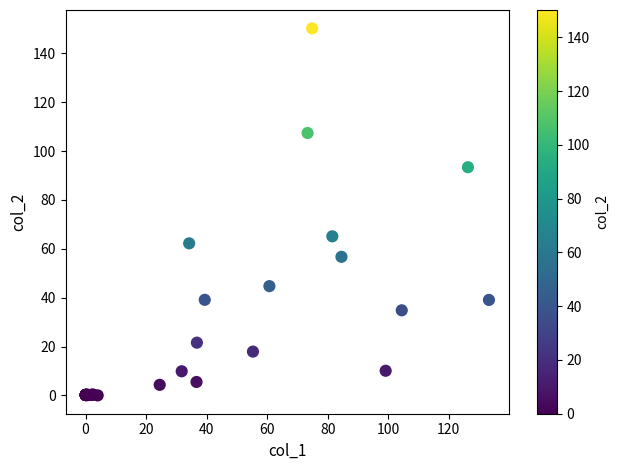

What Y value in the scatter plot is closest to 75?

65.1